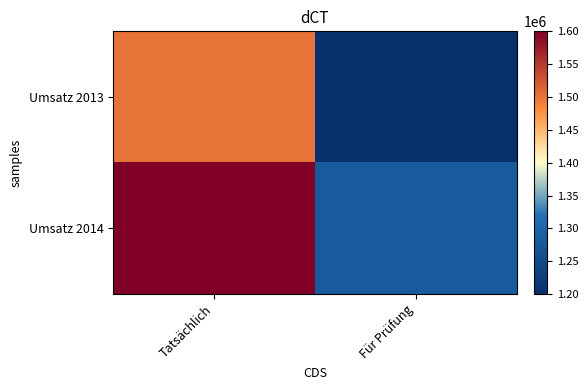

Reading left to right, what are all the values shown in this chart?

Umsatz 2013: Tatsächlich=1500000	Für Prüfung=1200000
Umsatz 2014: Tatsächlich=1600000	Für Prüfung=1280000